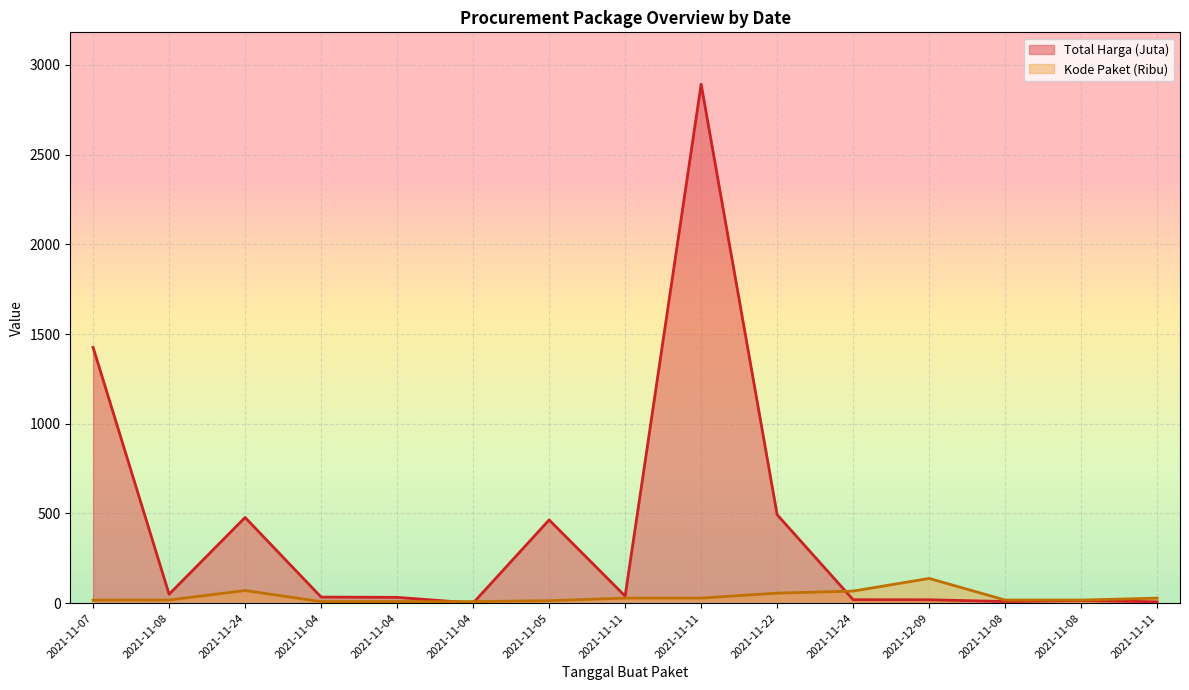

Reading right to left, what are all the values shown in this chart?

Total Harga: 2021-11-11=7.4	2021-11-08=15.5	2021-11-08=9.2	2021-12-09=18.9	2021-11-24=19.2	2021-11-22=493.0	2021-11-11=2892.1	2021-11-11=39.4	2021-11-05=464.0	2021-11-04=0.6	2021-11-04=32.4	2021-11-04=34.0	2021-11-24=477.6	2021-11-08=49.7	2021-11-07=1425.9
Kode Paket: 2021-11-11=27.9	2021-11-08=17.3	2021-11-08=17.3	2021-12-09=137.9	2021-11-24=67.3	2021-11-22=55.8	2021-11-11=28.4	2021-11-11=28.3	2021-11-05=13.7	2021-11-04=8.7	2021-11-04=8.6	2021-11-04=8.5	2021-11-24=70.5	2021-11-08=17.5	2021-11-07=16.8